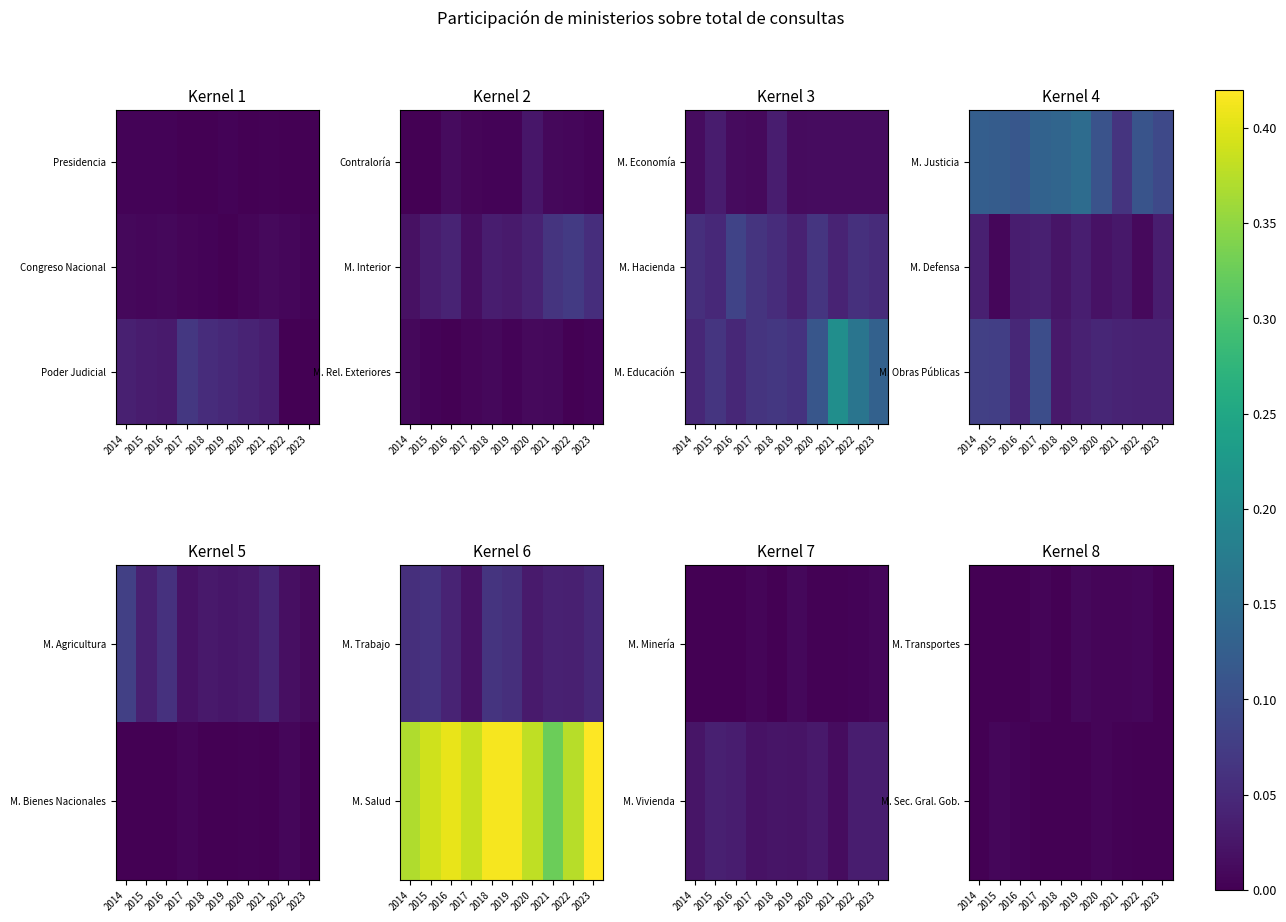

The M. Sec. Gral. Gob. series shows 0.0 at 2017. True or false?

True